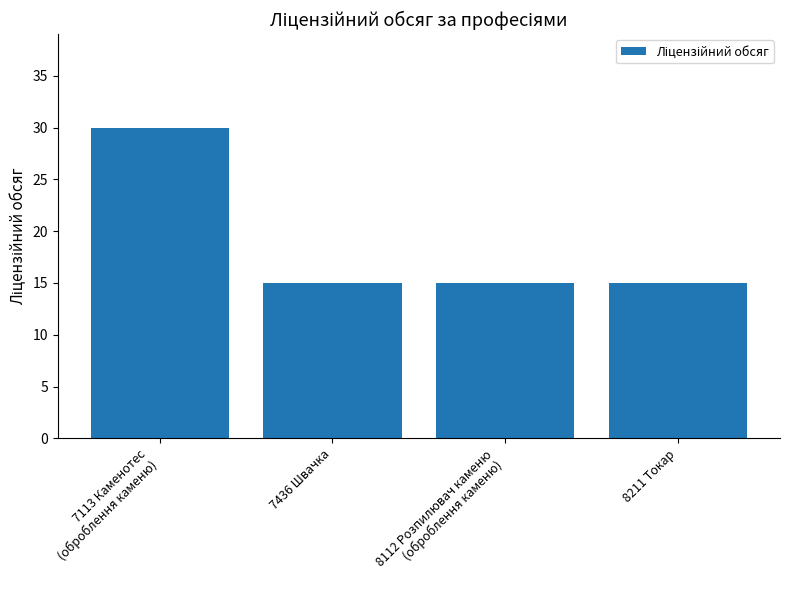

What is the label of the 3rd bar from the left?

8112 Розпилювач каменю
(оброблення каменю)